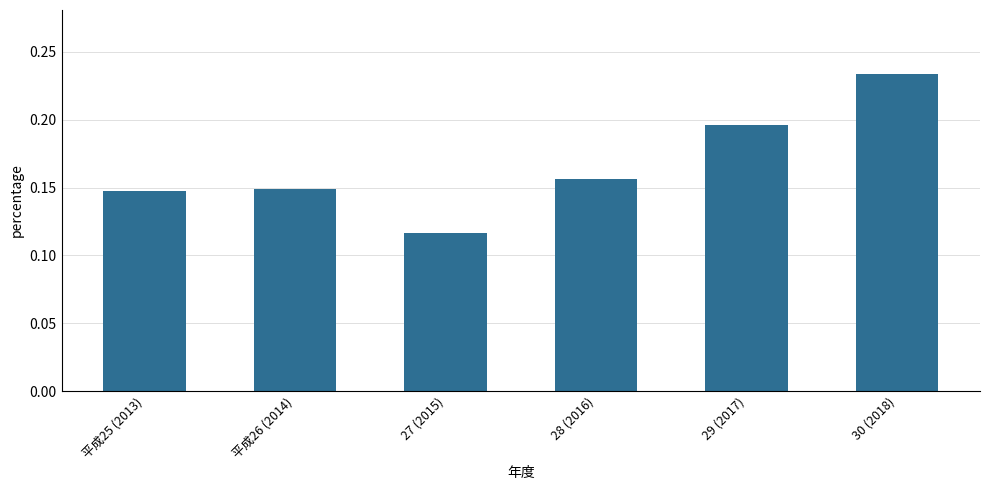

What is the label of the 5th bar from the left?

29 (2017)